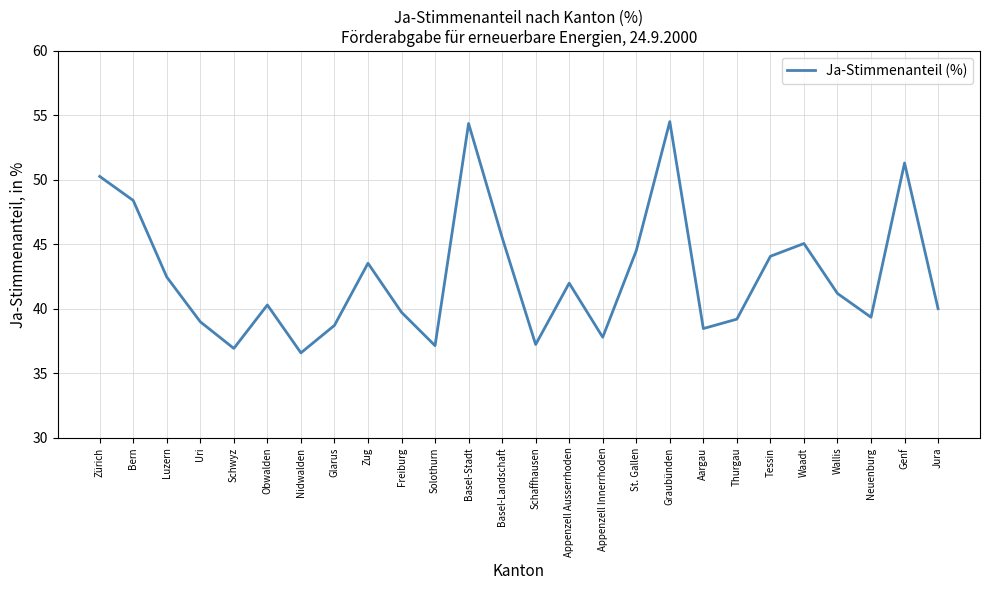

Where is the data nearest to the value 45?

Waadt